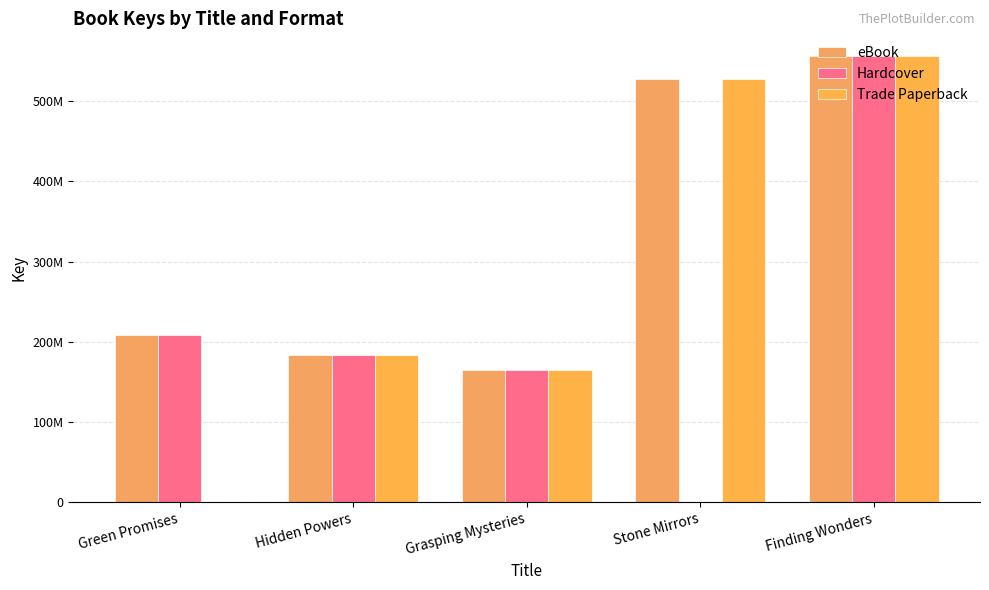

What is the sum of the eBook values at Hidden Powers and Green Promises?

392703051.0